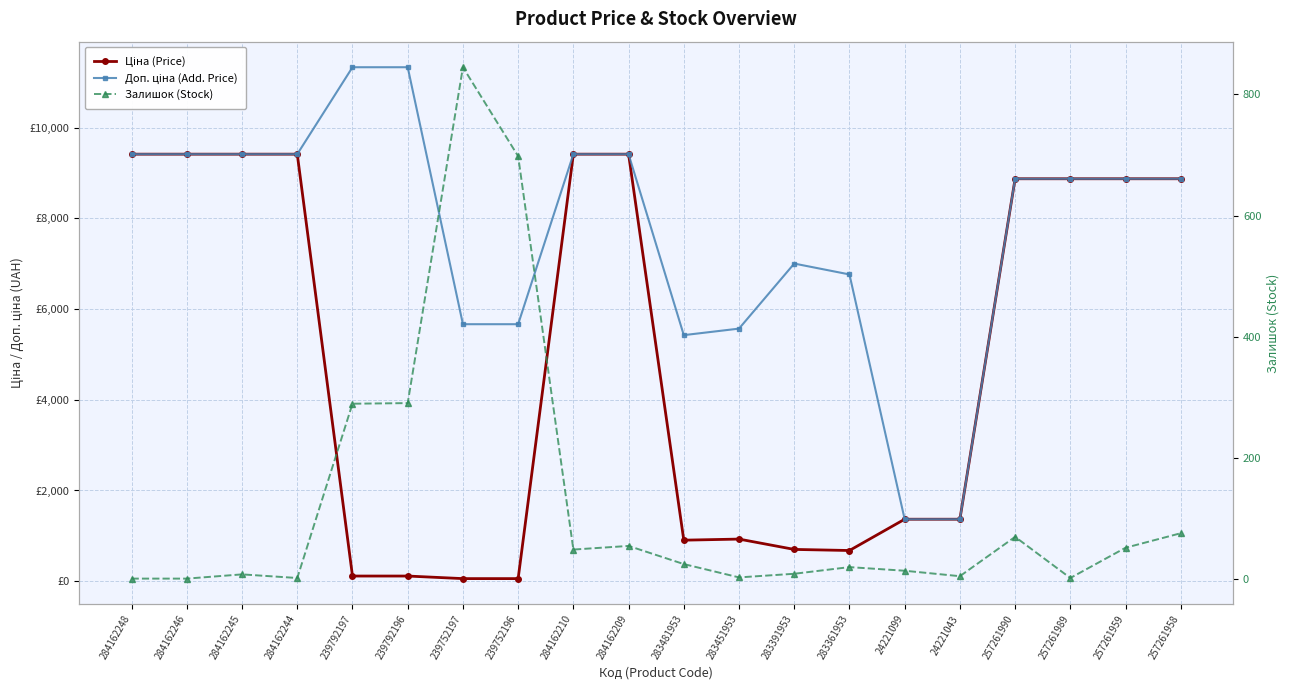

The Залишок (Stock) series shows 22.6 at 24221099. True or false?

False